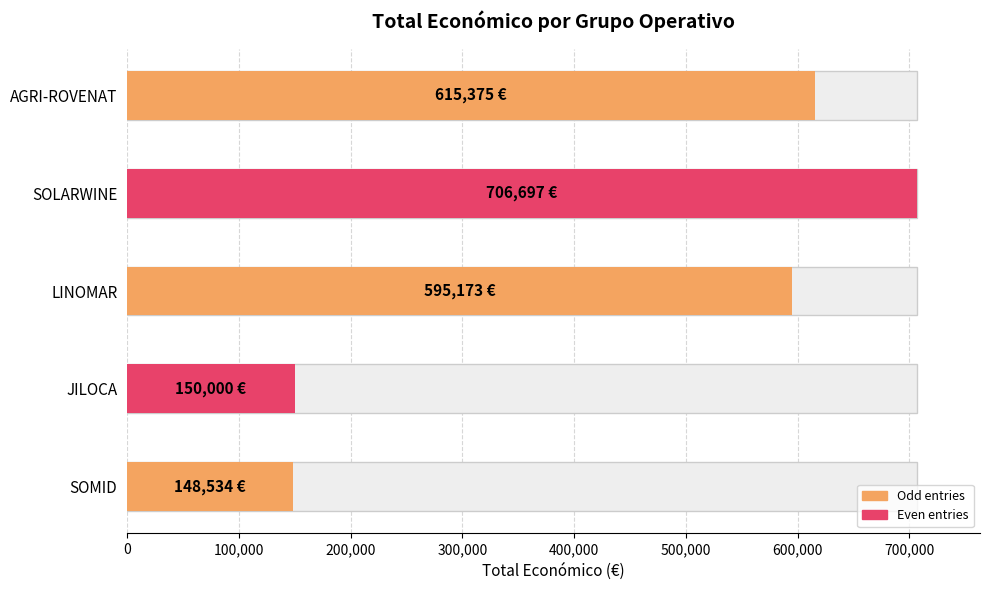

List the labels in order of value, largest first.

SOLARWINE, AGRI-ROVENAT, LINOMAR, JILOCA, SOMID